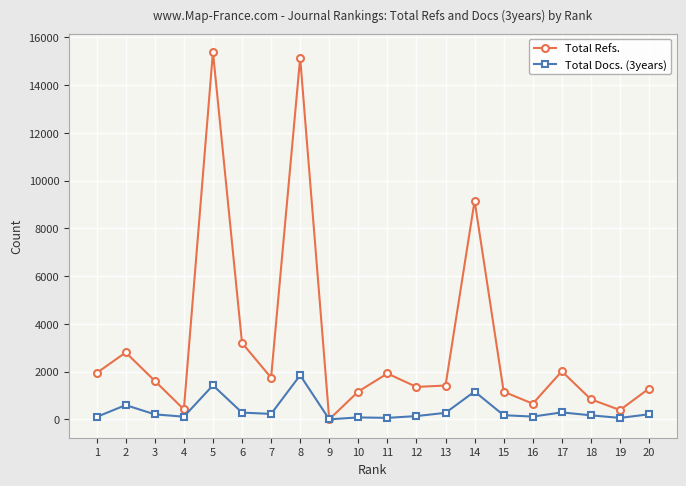

Where is the first local maximum for Total Refs.?

2